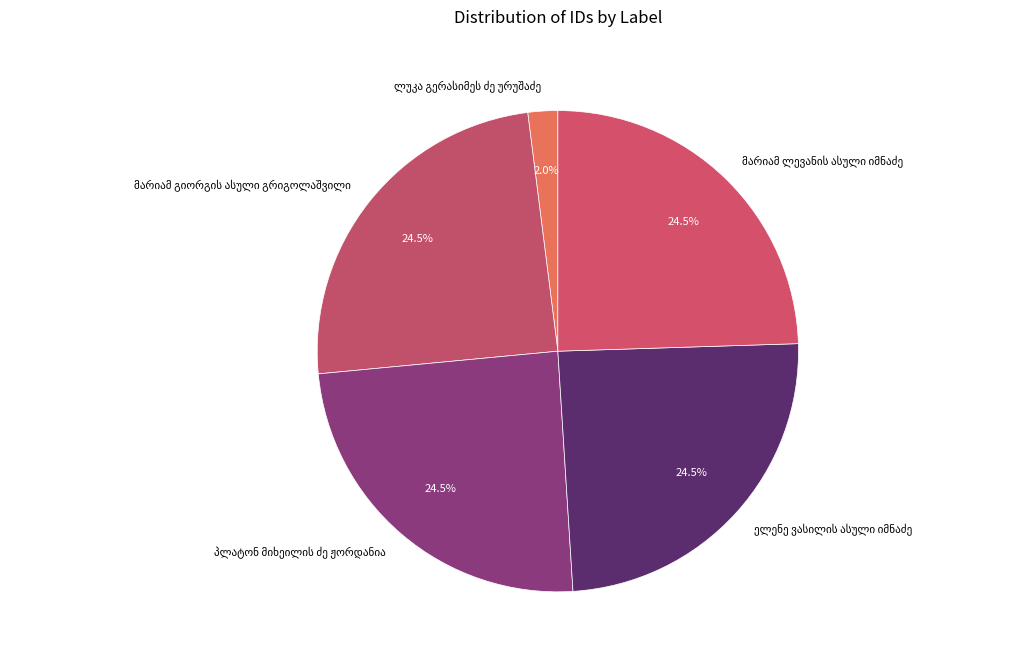

Is there any slice that represents more than half of the pie?

No